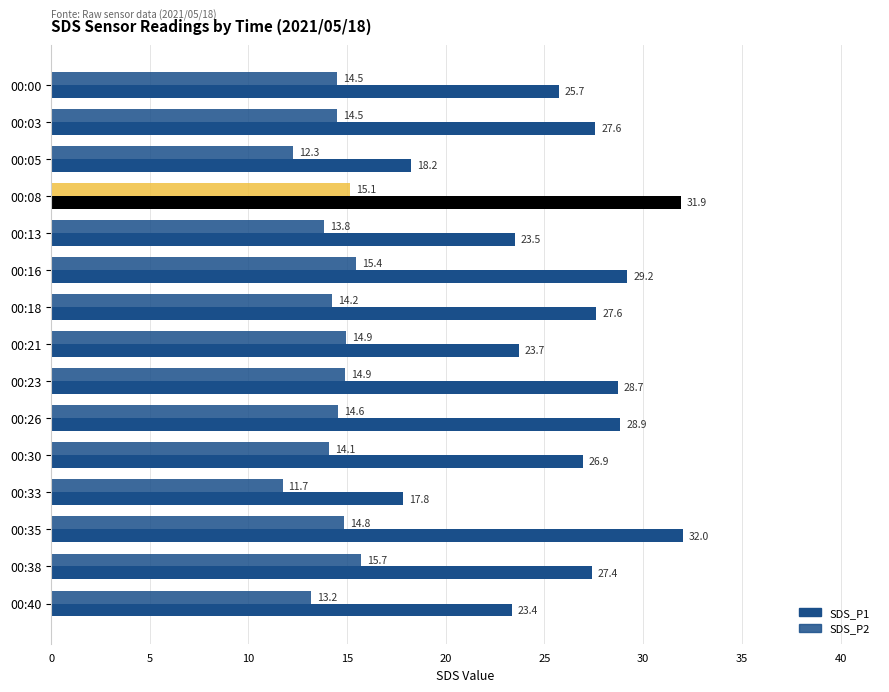

How many values in the SDS_P1 series are below 27?

7